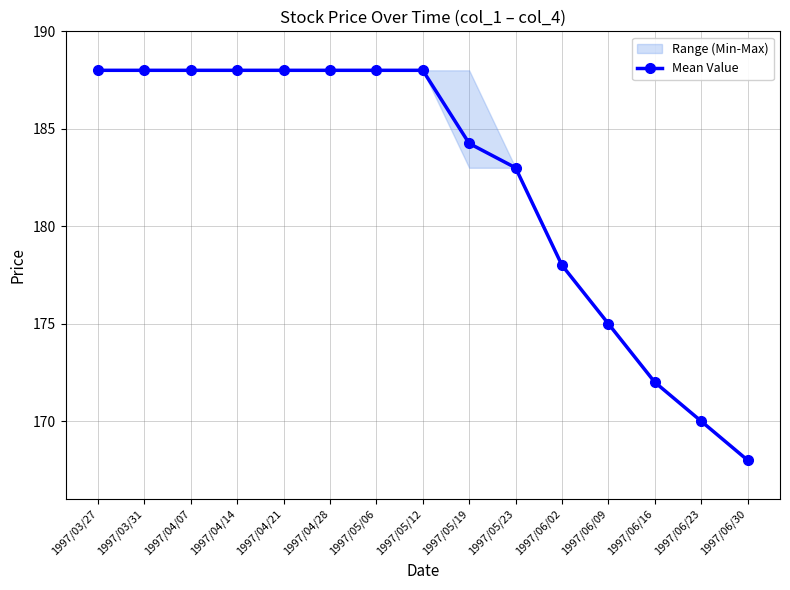

Which label corresponds to the smallest value in the chart?

1997/06/30